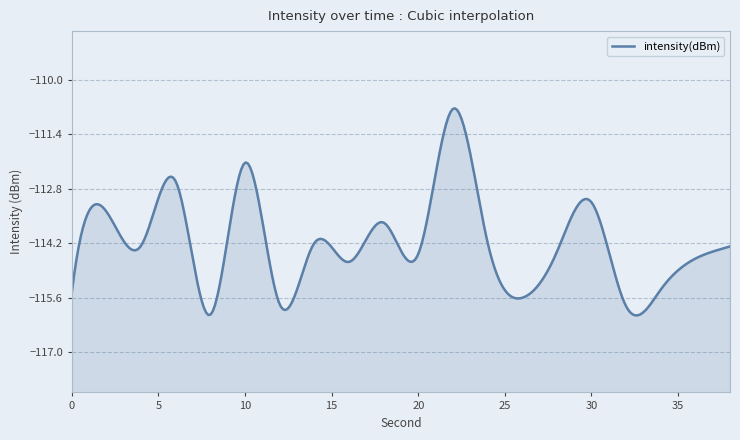

What is the minimum value shown in the chart?

-116.0